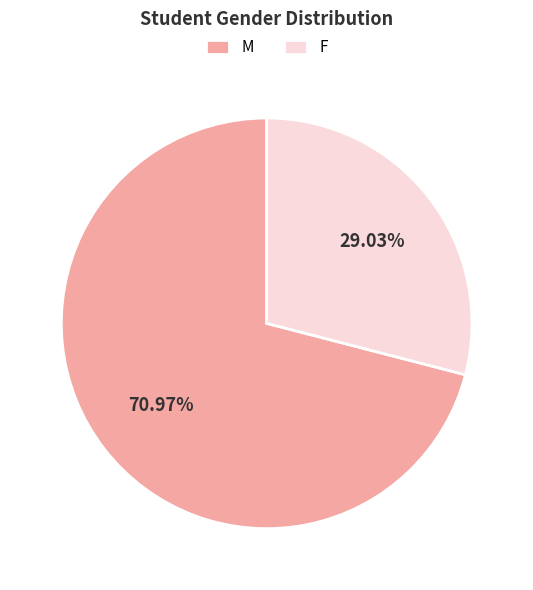

To the nearest percent, what percentage of the pie is M?

71%